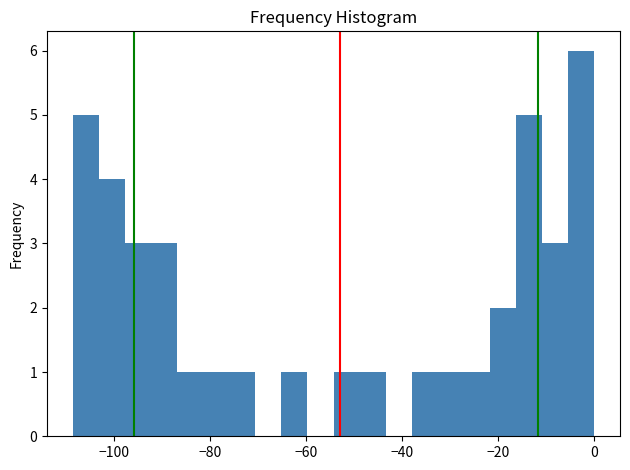

Read against the x-axis, roughly where is the centre of the tallest bar?

-2